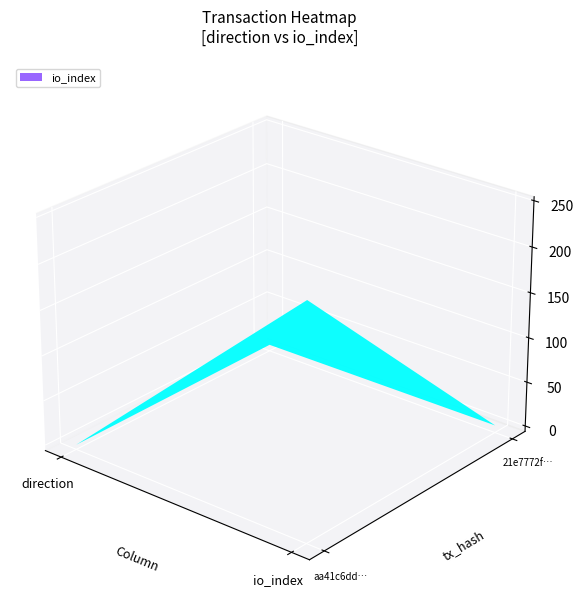

Reading right to left, transcribe all the data shown in this chart.

aa41c6dda8a4344d4393372a87ca141a975ce92: 249	-1
21e7772f4b4e81ca8e26342c89e8a4cced947f5: 2	1